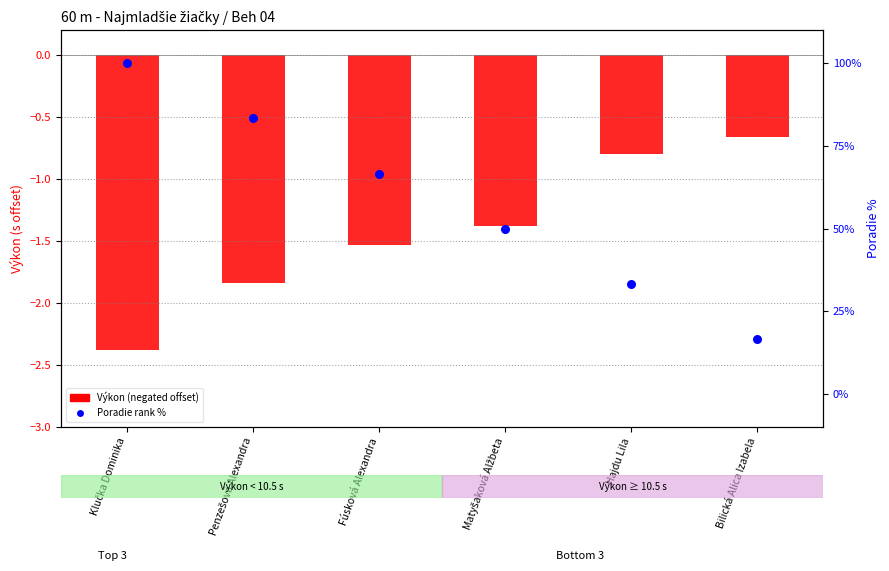

At which category is the sum across all series the highest?

Klučka Dominika